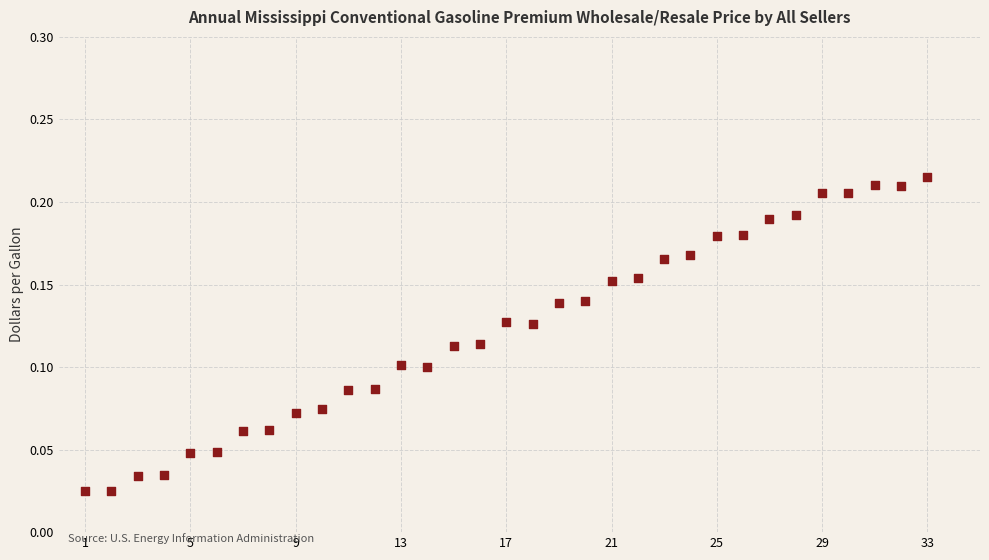

What is the range of X values (max minus min)?

32.0